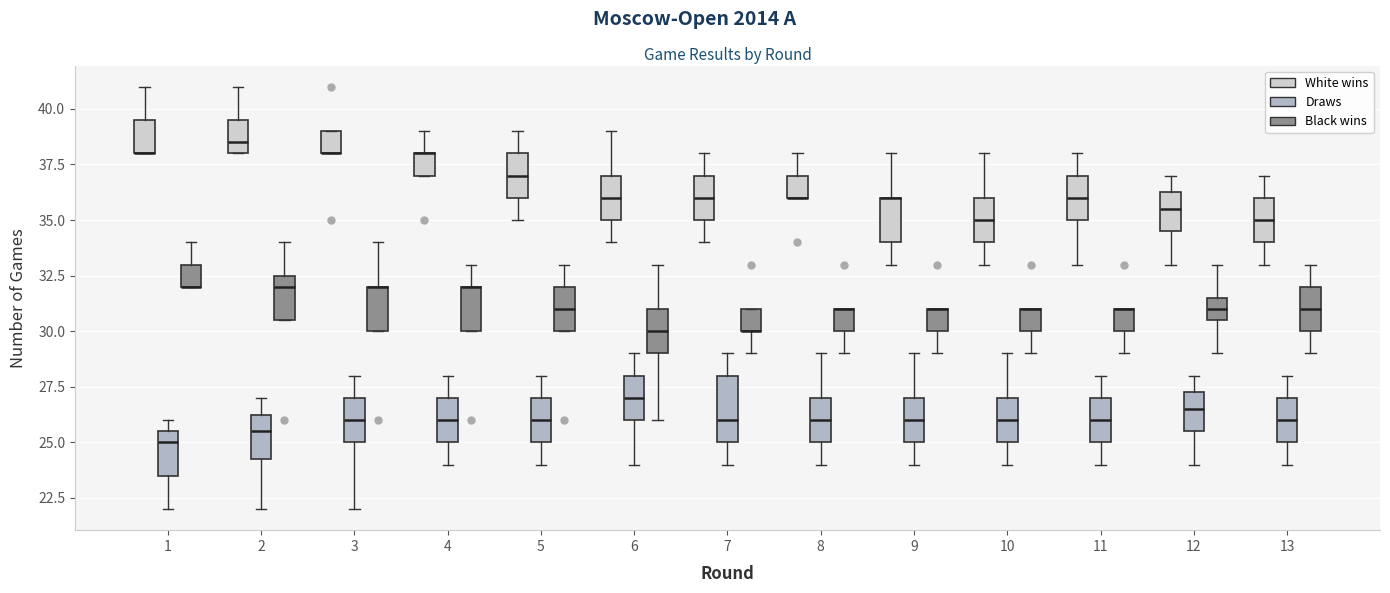

Where does the lower whisker of the box for 2 (Draws) end on the y-axis? The values are not printed on the chart, so give them approximately, as read against the axis.

22.0